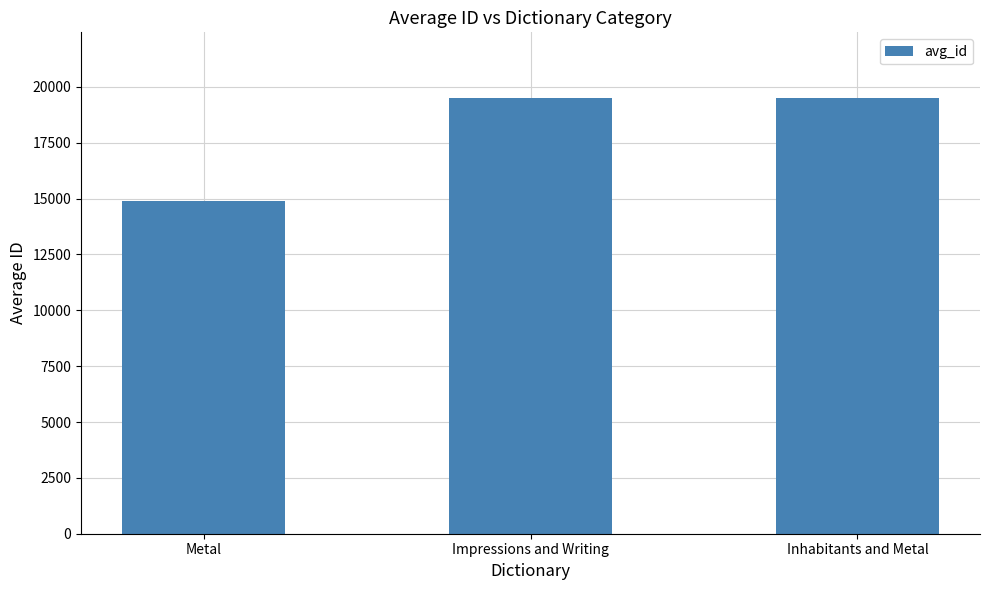

What is the minimum value shown in the chart?

14879.0